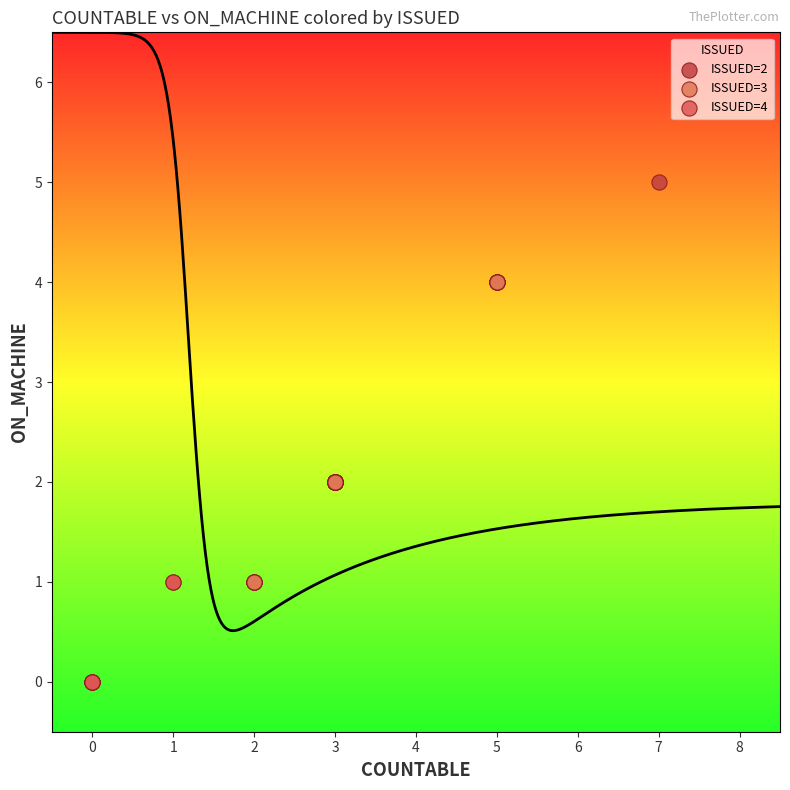

What are all the series names shown in the legend?

ISSUED=2, ISSUED=3, ISSUED=4